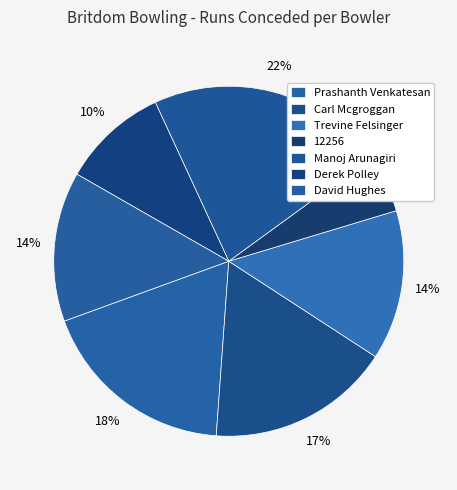

Do 12256 and Manoj Arunagiri together represent more than half of the pie?

No